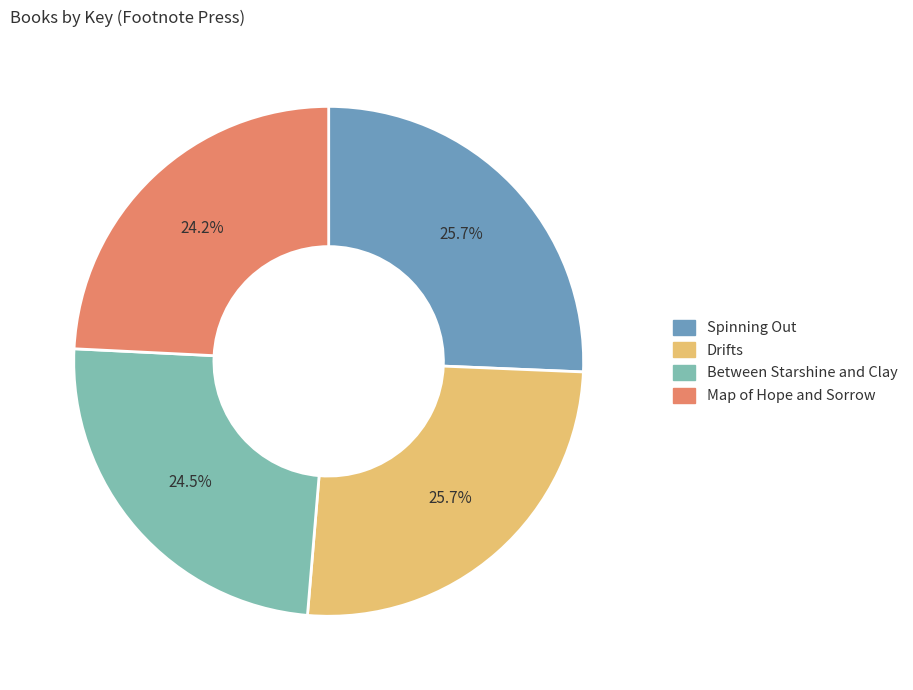

How many segments does this pie chart have?

4